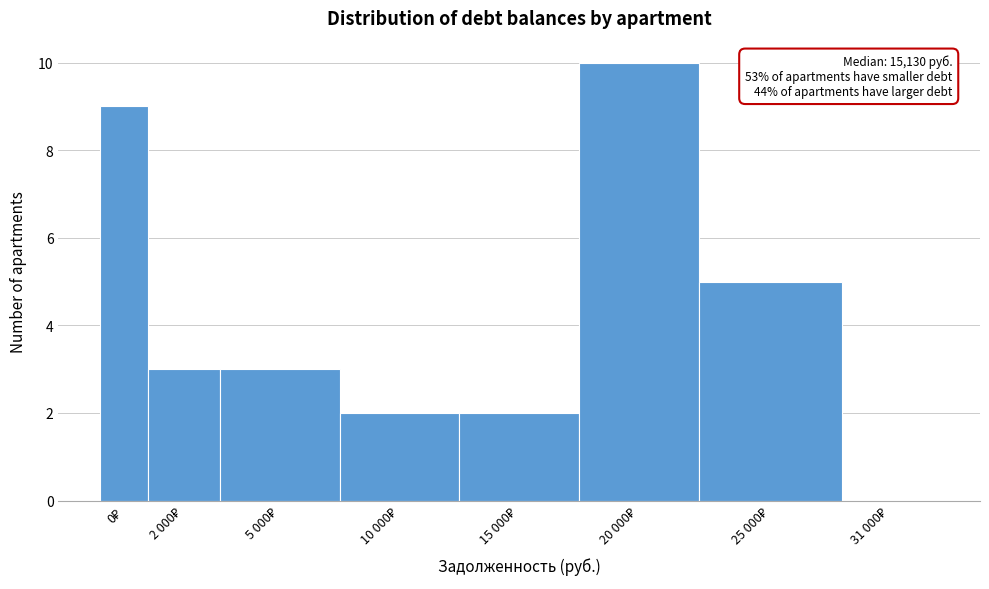

What is the sum of all values?

34